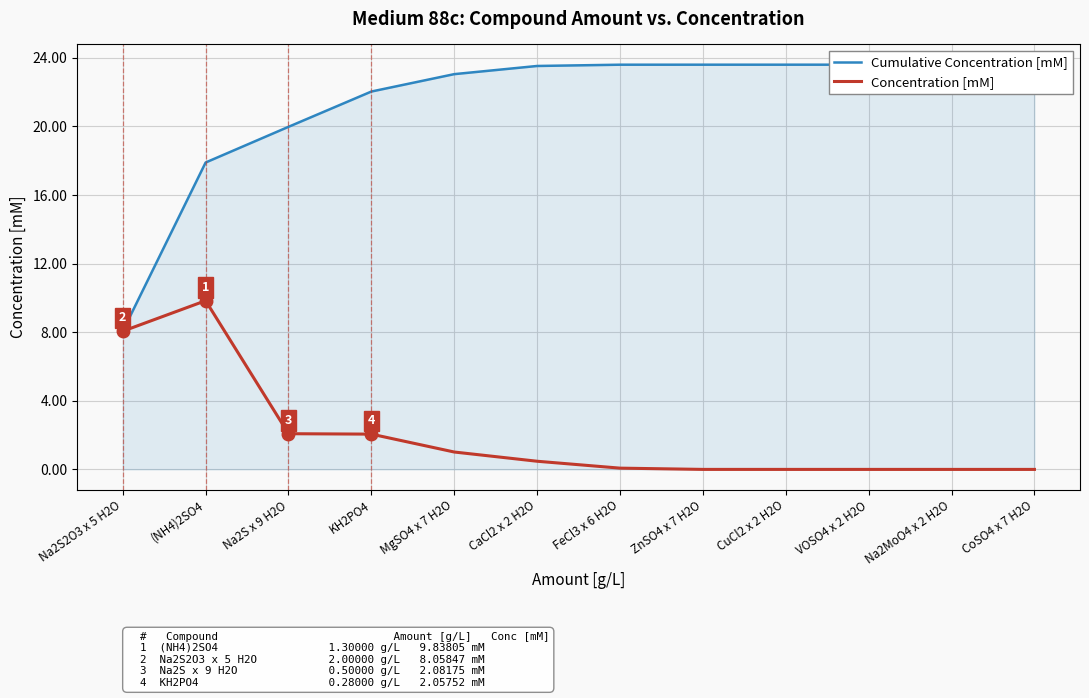

The Cumulative Concentration [mM] series shows 23.1 at MgSO4 x 7 H2O. True or false?

True